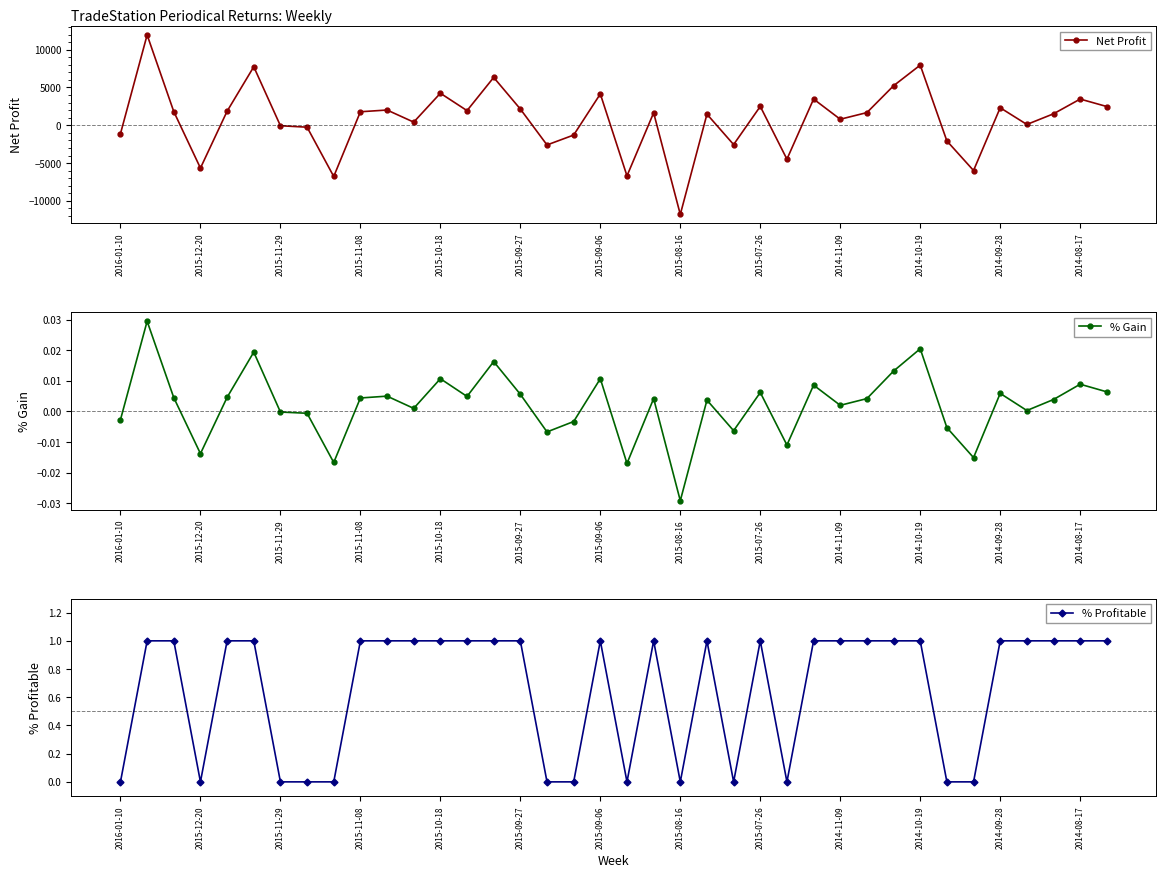

At which category does % Gain reach its first local valley?

2015-12-20